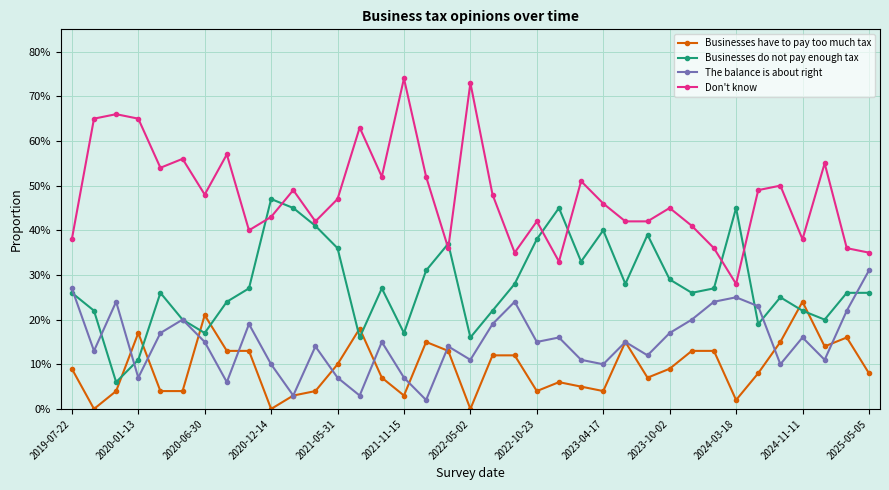

What is the value of the Don't know point at the 32nd from the left?

0.5